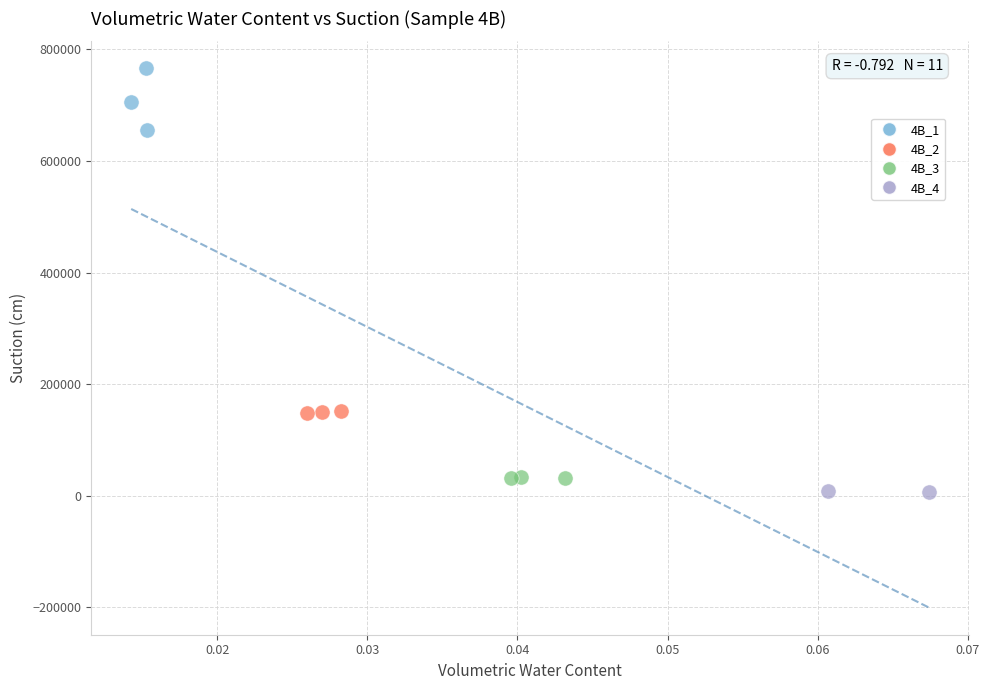

What are all the series names shown in the legend?

4B_1, 4B_2, 4B_3, 4B_4